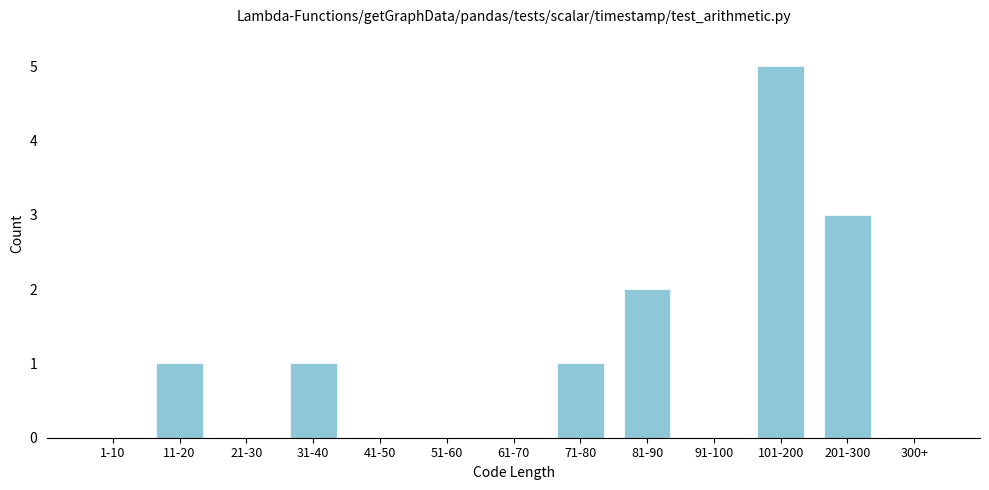

Reading left to right, what are all the values shown in this chart?

1-10=0	11-20=1	21-30=0	31-40=1	41-50=0	51-60=0	61-70=0	71-80=1	81-90=2	91-100=0	101-200=5	201-300=3	300+=0